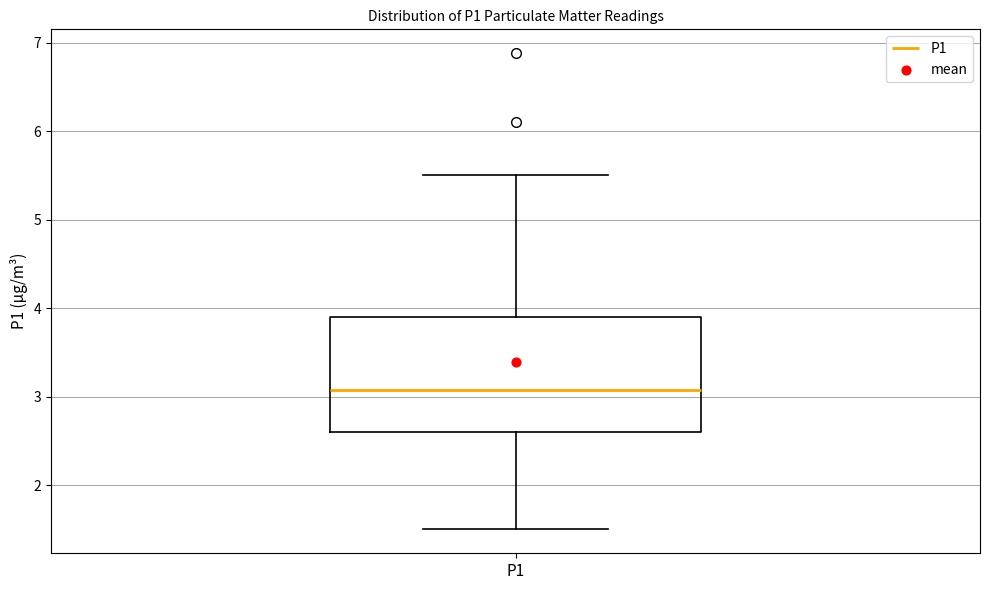

Transcribe this box plot: give where the median line is, the range the box spans, and where the two whiskers end, as read against the y-axis. The values are not printed on the chart, so give them approximately, as read against the axis.

median 3.1, box 2.6 to 3.9, whiskers 1.5 to 5.5